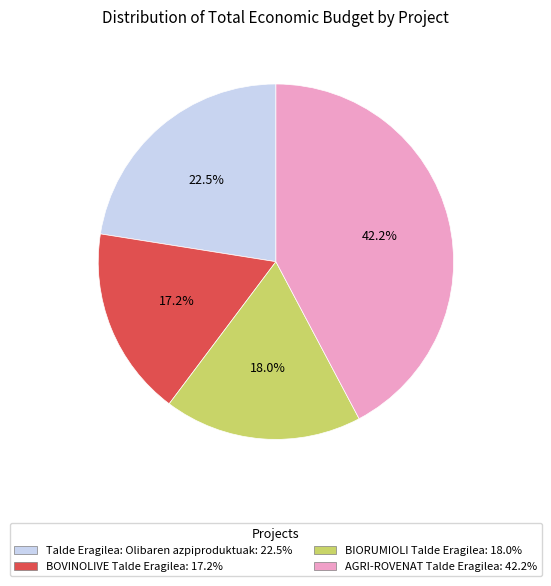

What is the total percentage of AGRI-ROVENAT Talde Eragilea and BIORUMIOLI Talde Eragilea?

60.3%